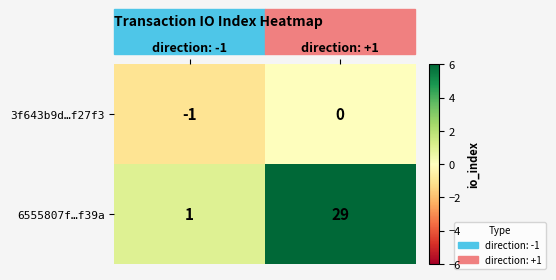

How many series are shown in this chart?

2